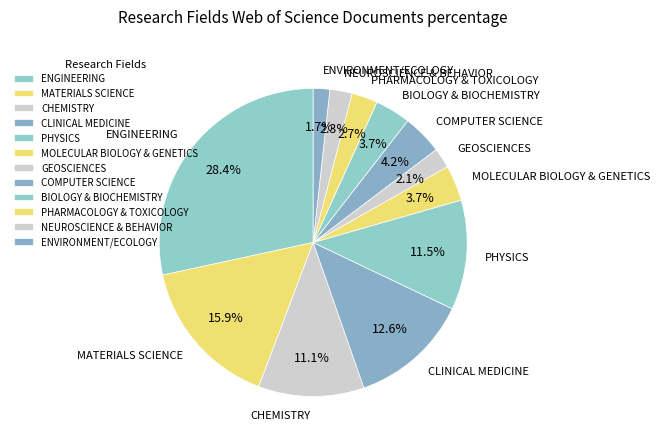

How many slices are in this pie chart?

12